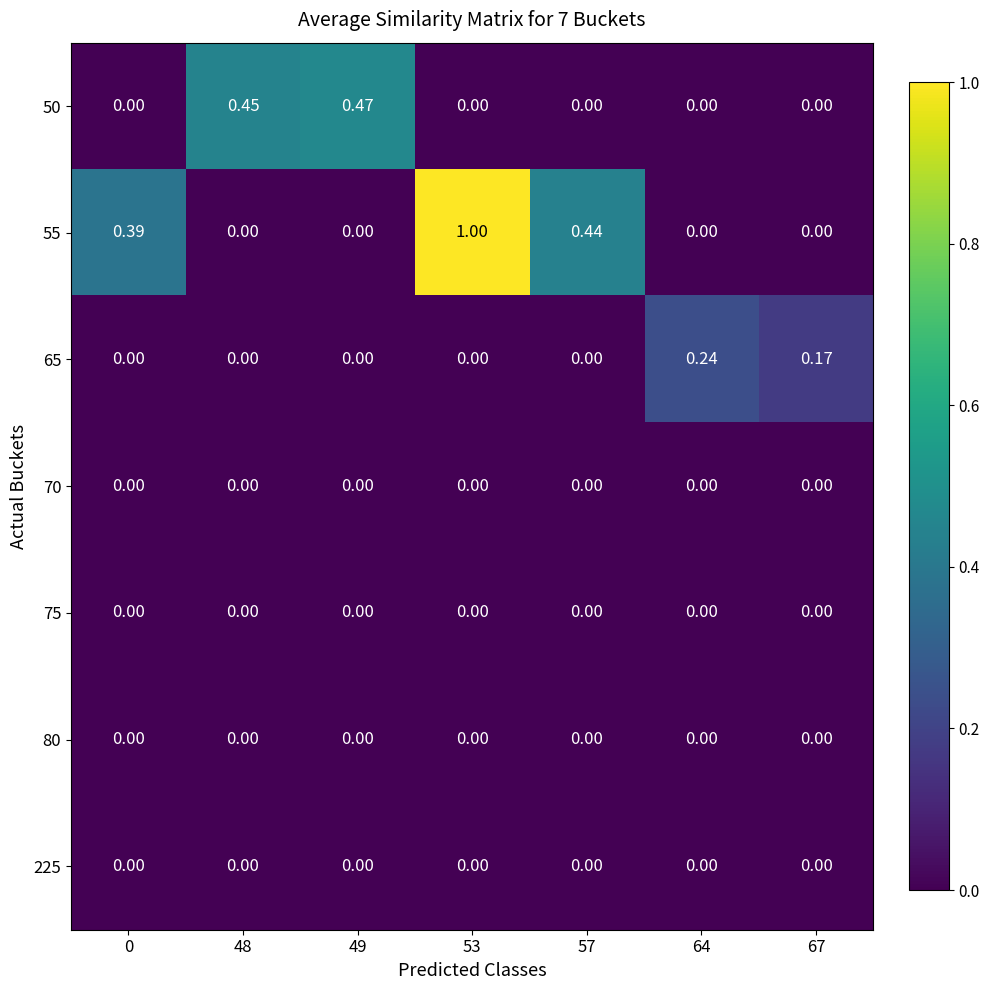

Is the value of 55 at 53 greater than the value of 80 at 57?

Yes